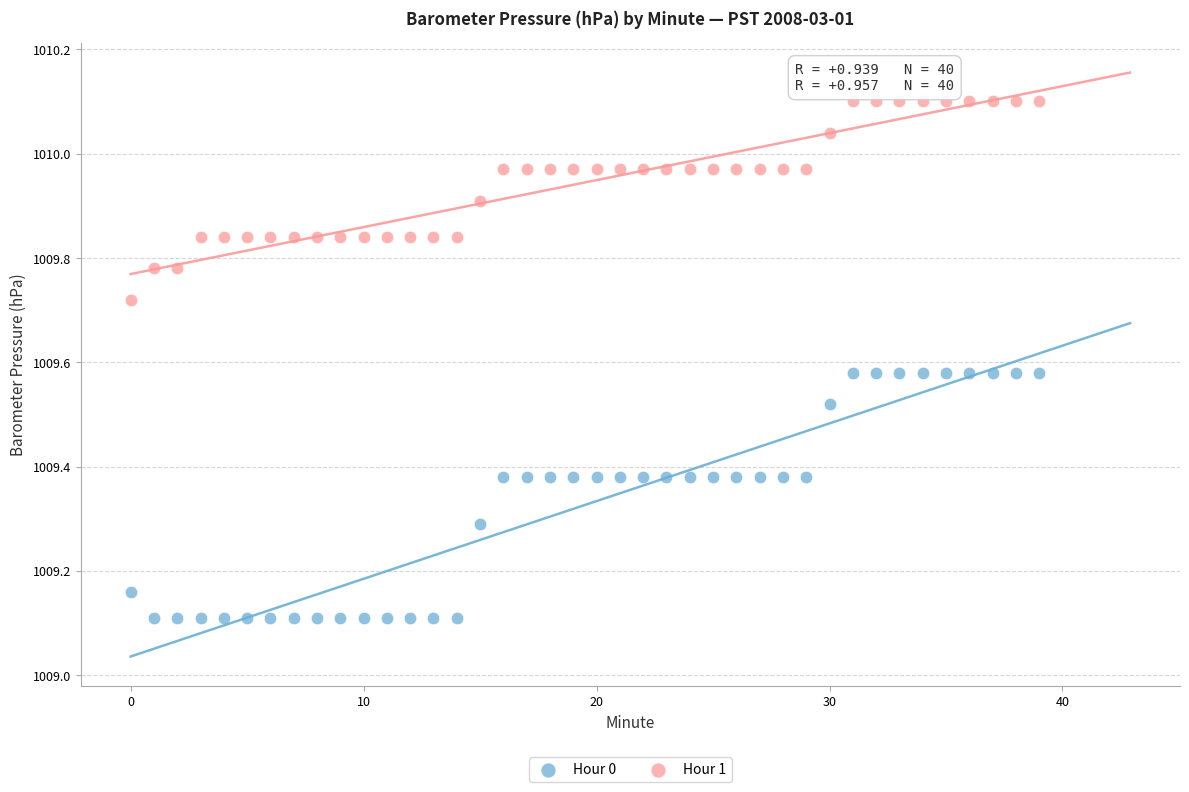

Which series contains the lowest Y value?

Hour 0